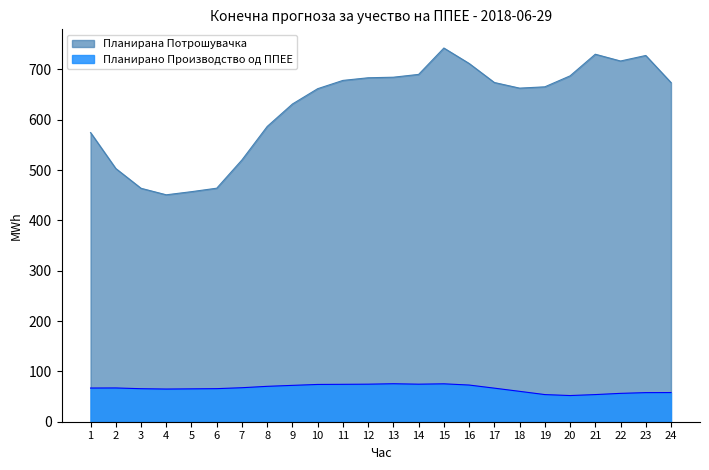

What is the sum of all Планирано Производство од ППЕЕ values?

1586.3